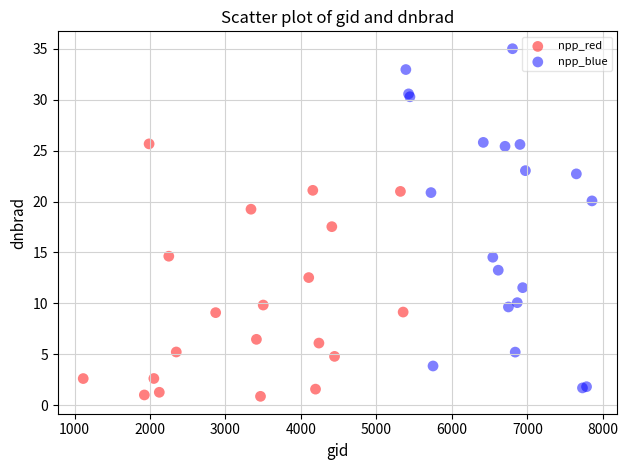

Which series reaches the maximum Y coordinate?

npp_blue